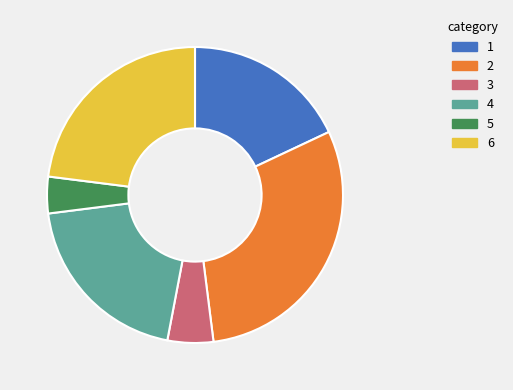

Count the number of slices in the pie.

6